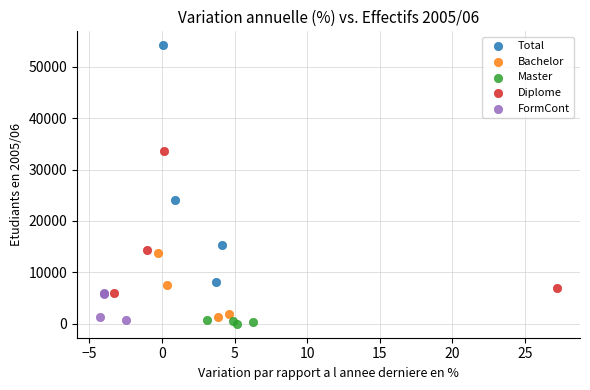

Which series contains the highest Y value?

Total